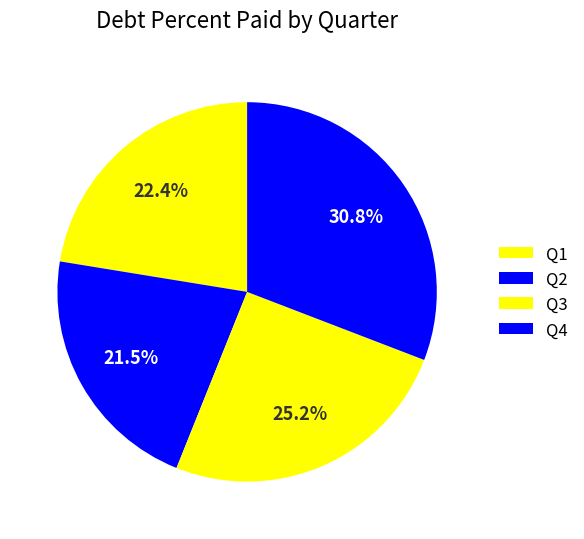

Which slice is the largest?

Q4